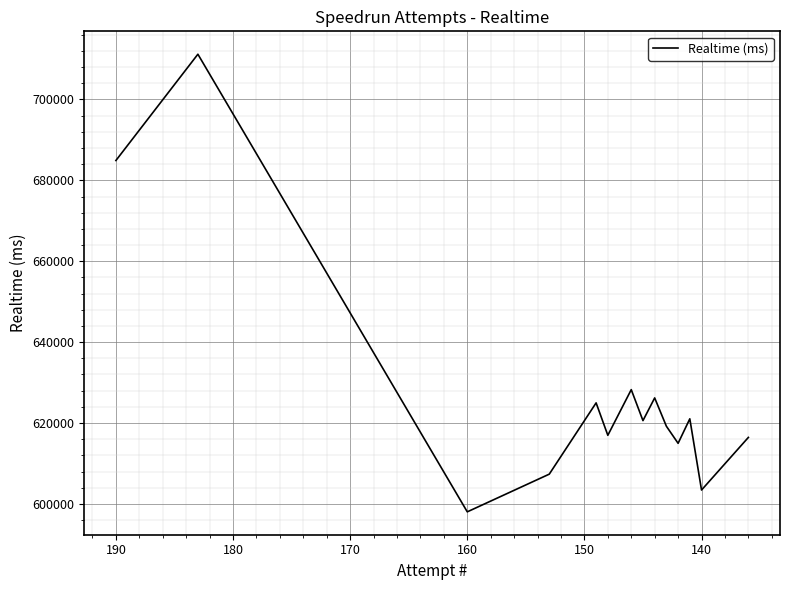

What is the sum of all values?

8793537